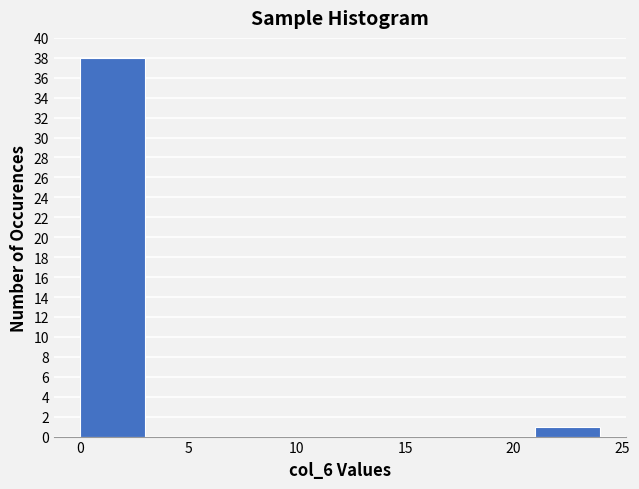

What is the height of the bar covering 21 to 24 on the x-axis? The values are not printed on the chart, so give them approximately, as read against the axis.

1